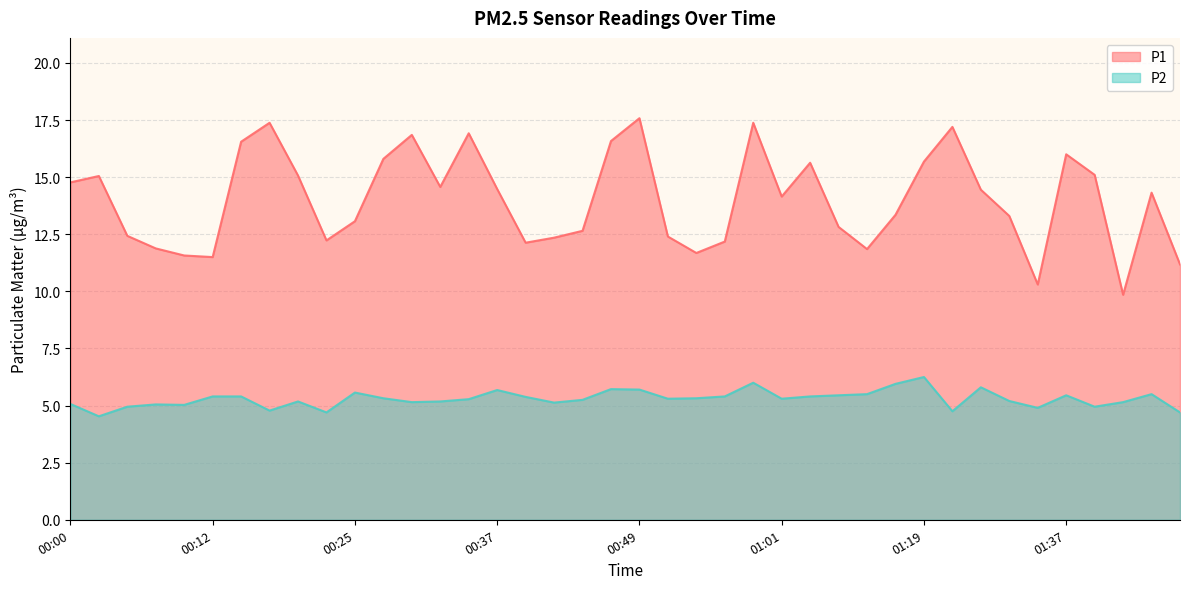

What is the difference between the maximum and minimum values in the P1 series?

7.7